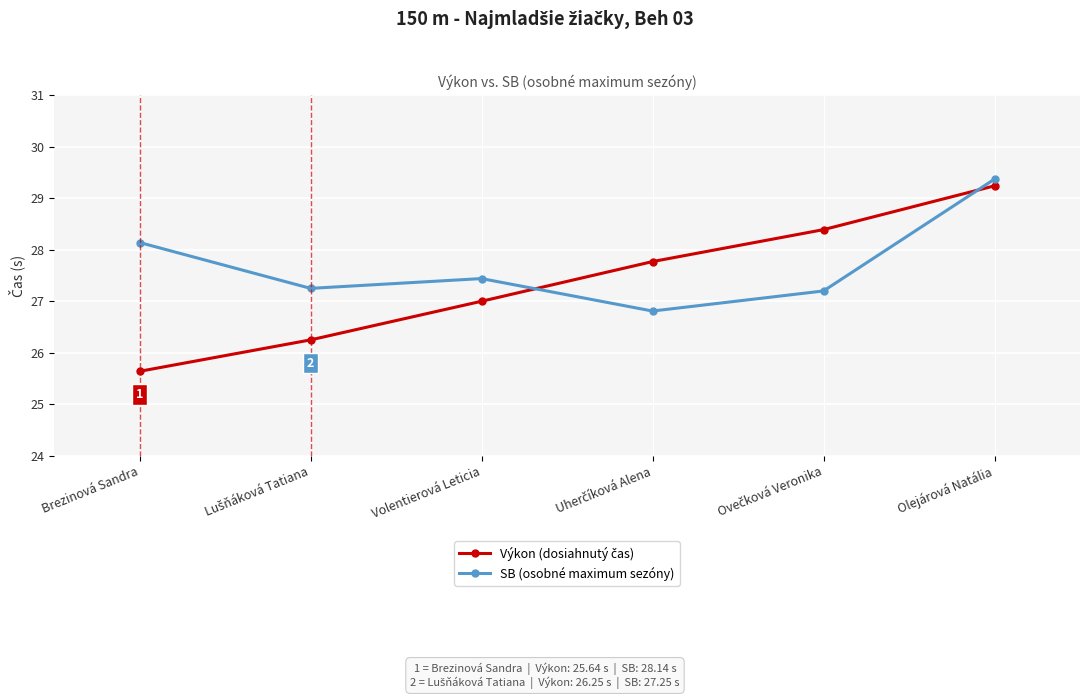

Which category has the highest value in the SB (osobné maximum sezóny) series?

Olejárová Natália